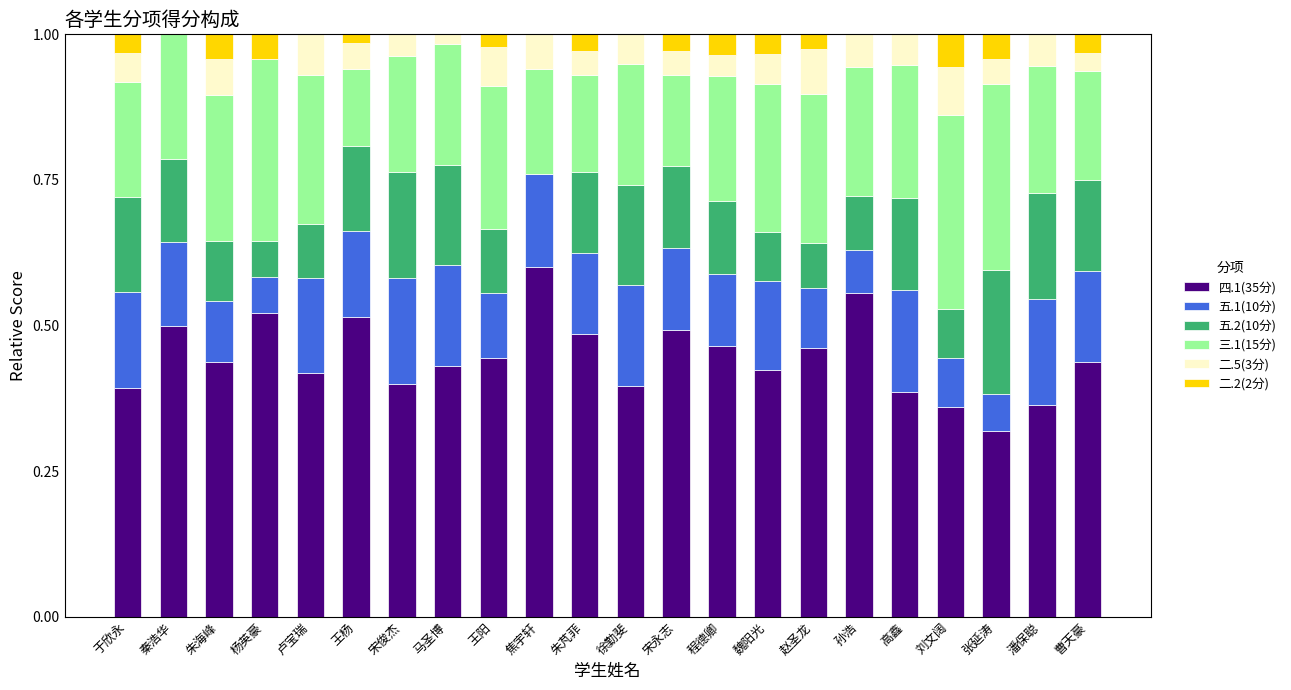

What is the total value across all series at 赵圣龙?

1.0